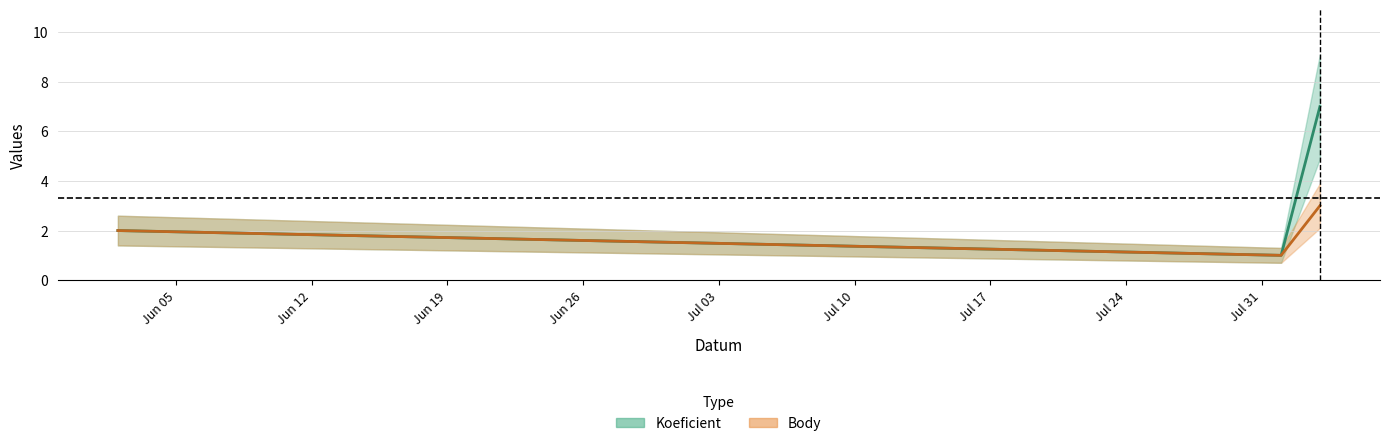

What are all the series names shown in the legend?

Koeficient, Body